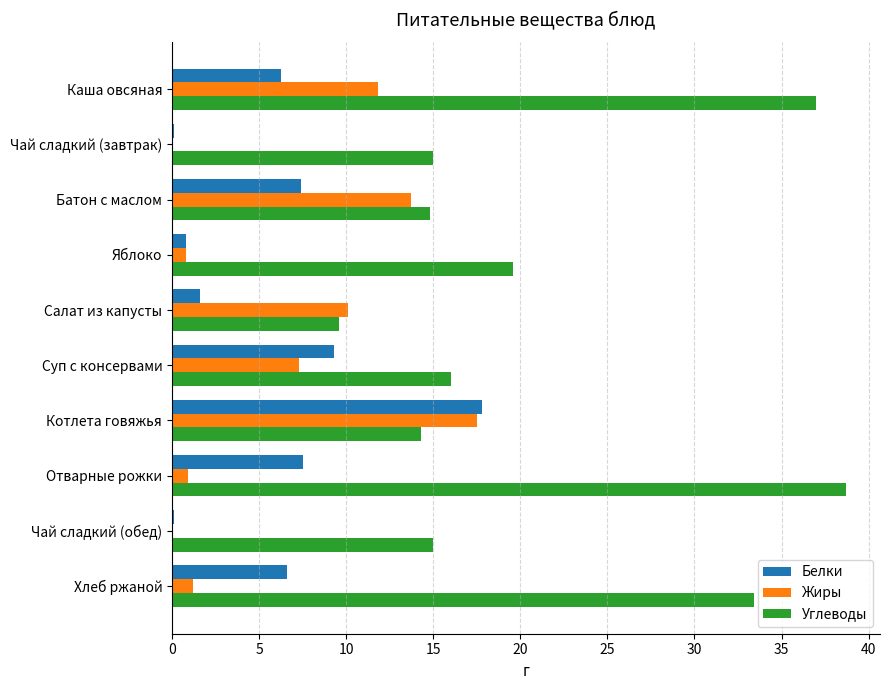

At which category does the chart reach its peak across all series?

Отварные рожки